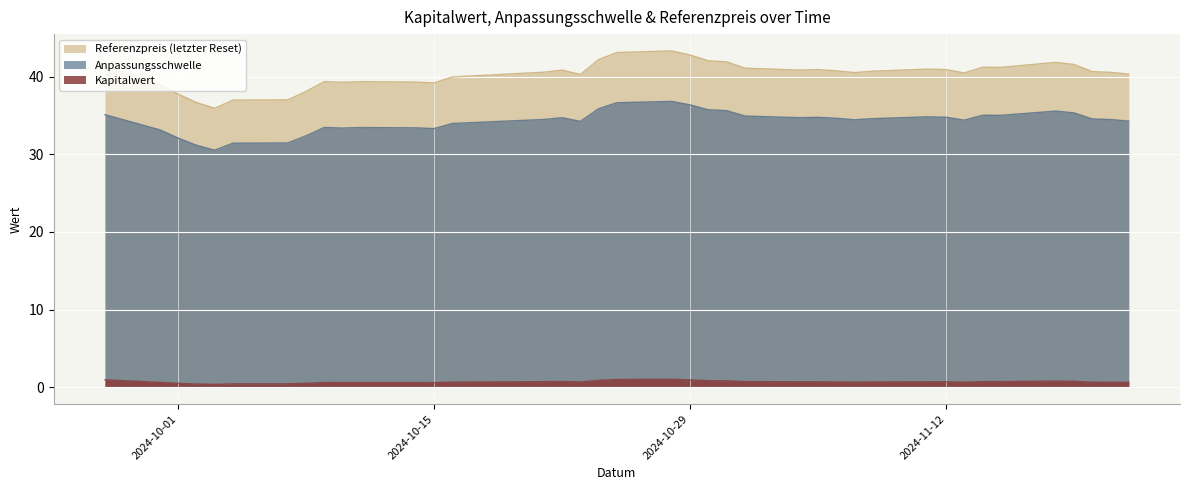

True or false: Anpassungsschwelle and Kapitalwert cross at least once.

False